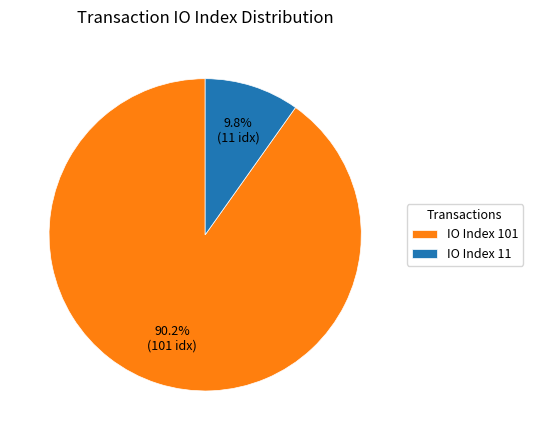

Which category has the biggest portion of the pie?

IO Index 101